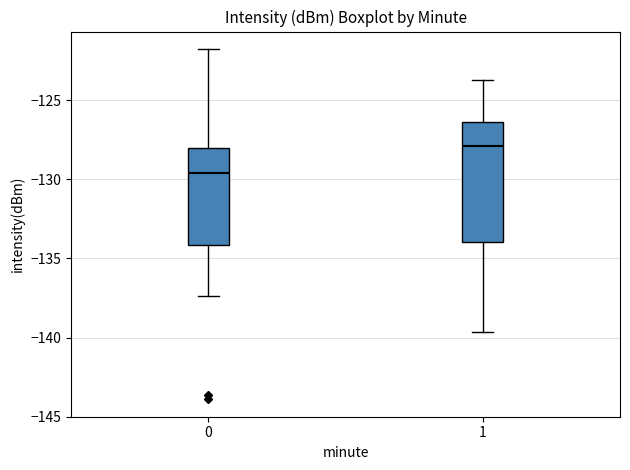

Which box has the highest median line?

1